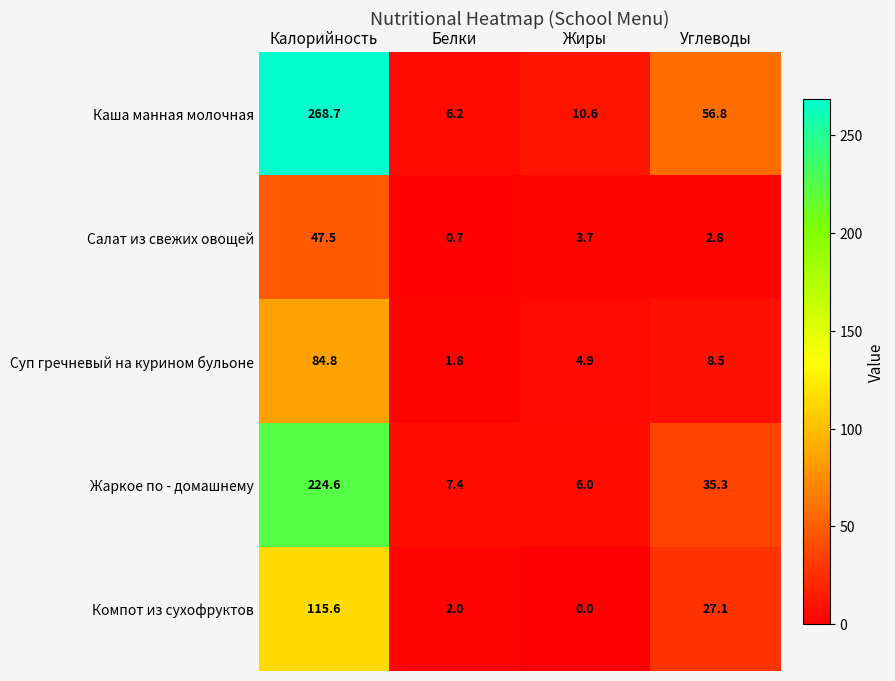

Rank the series at Белки from lowest to highest value.

Салат из свежих овощей, Суп гречневый на курином бульоне, Компот из сухофруктов, Каша манная молочная, Жаркое по - домашнему